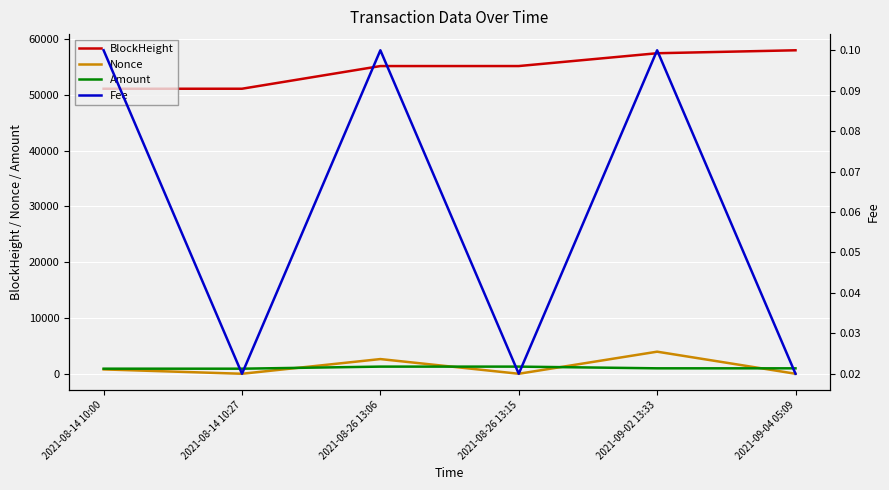

Reading left to right, list all the values displayed in this chart.

BlockHeight: 51102.0	51106.0	55170.0	55173.0	57470.0	57999.0
Nonce: 783.0	0.0	2634.0	1.0	3960.0	2.0
Amount: 910.2	909.2	1281.4	1281.4	975.9	975.9
Fee: 0.1	0.0	0.1	0.0	0.1	0.0